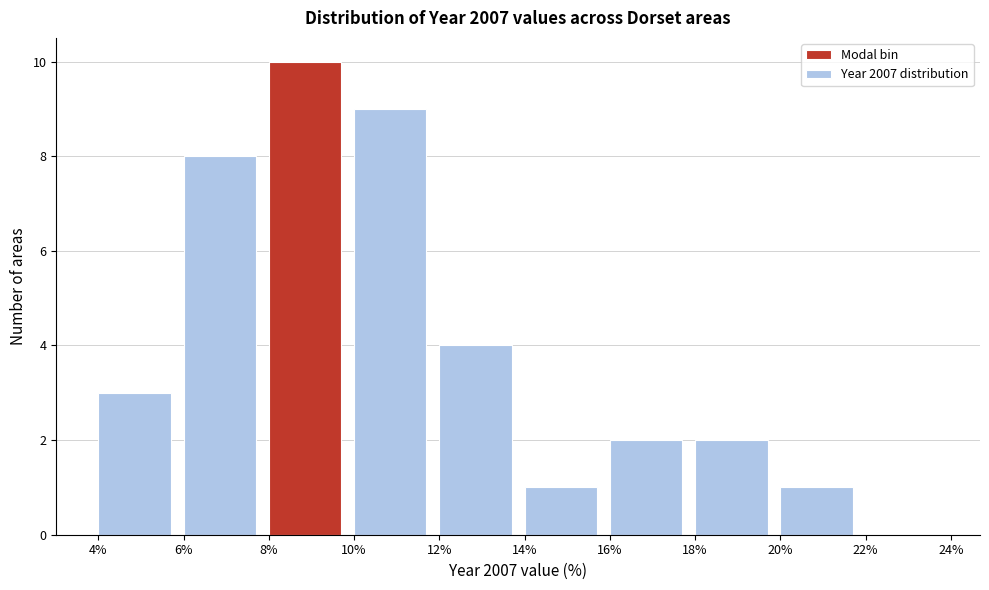

Over which range of the x-axis is the bar tallest?

8% to 10%